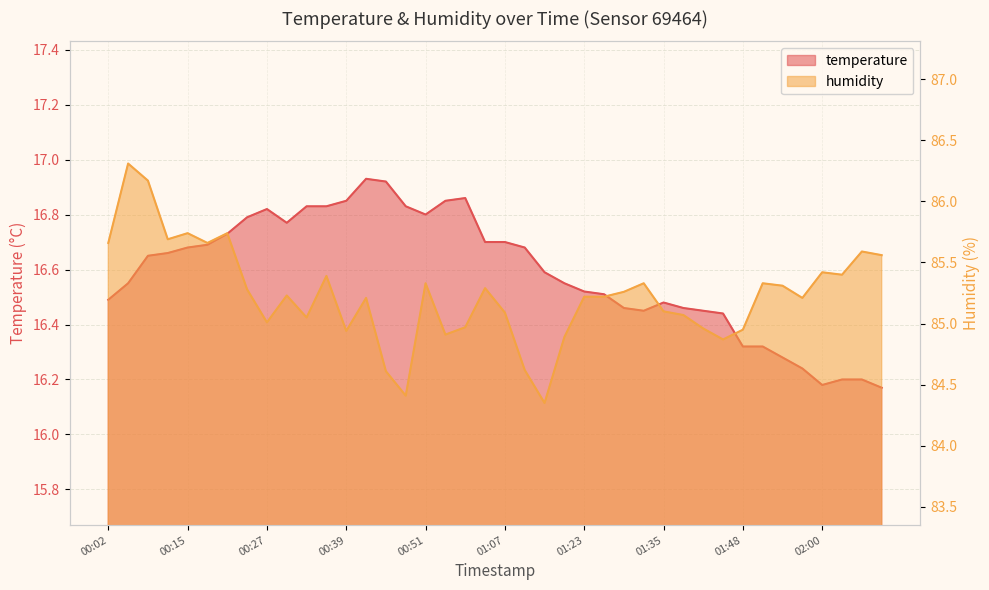

What are all the series names shown in the legend?

temperature, humidity